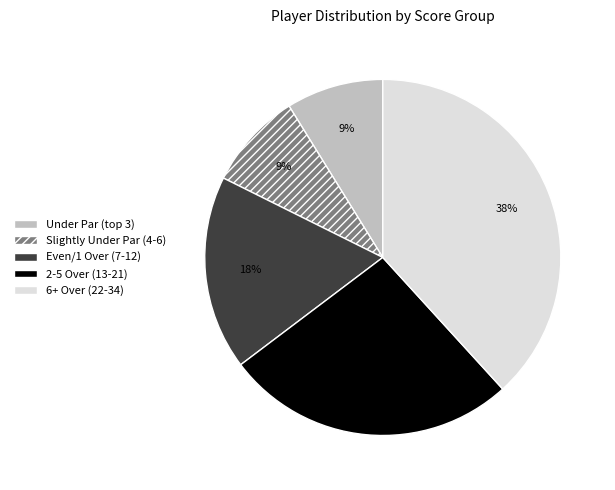

True or false: Even/1 Over (7-12) accounts for 5% of the total.

False